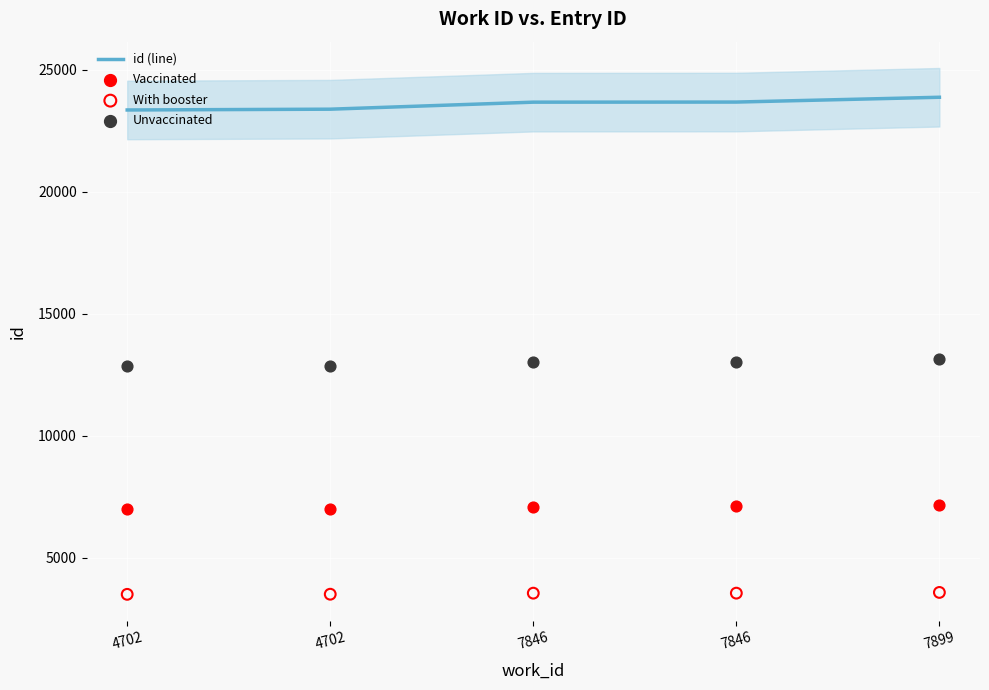

Which series contains the lowest Y value?

With booster